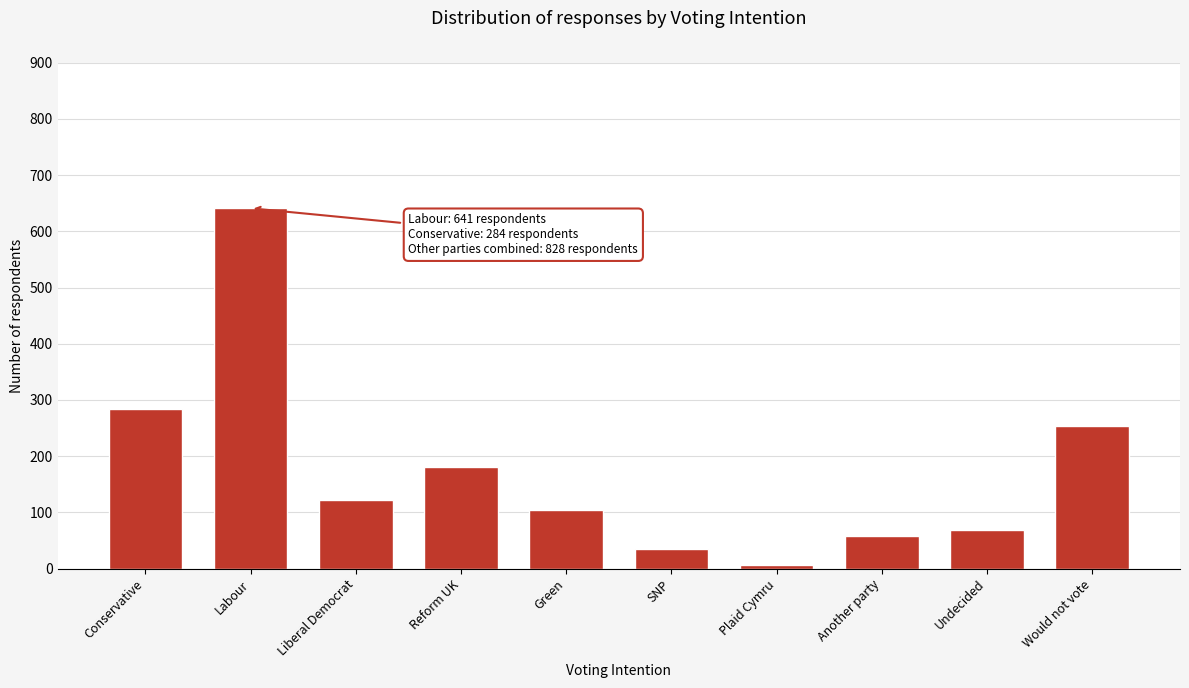

Reading left to right, transcribe all the data shown in this chart.

Conservative=284	Labour=641	Liberal Democrat=122	Reform UK=180	Green=105	SNP=35	Plaid Cymru=7	Another party=58	Undecided=68	Would not vote=253